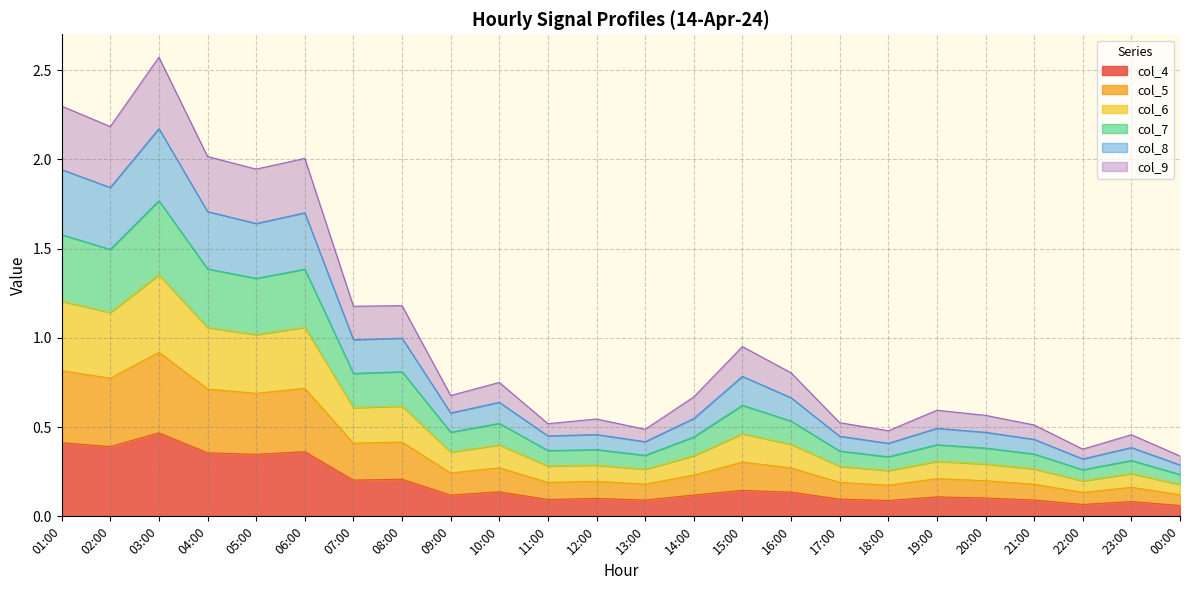

Read the col_4 value at 21:00.

0.1